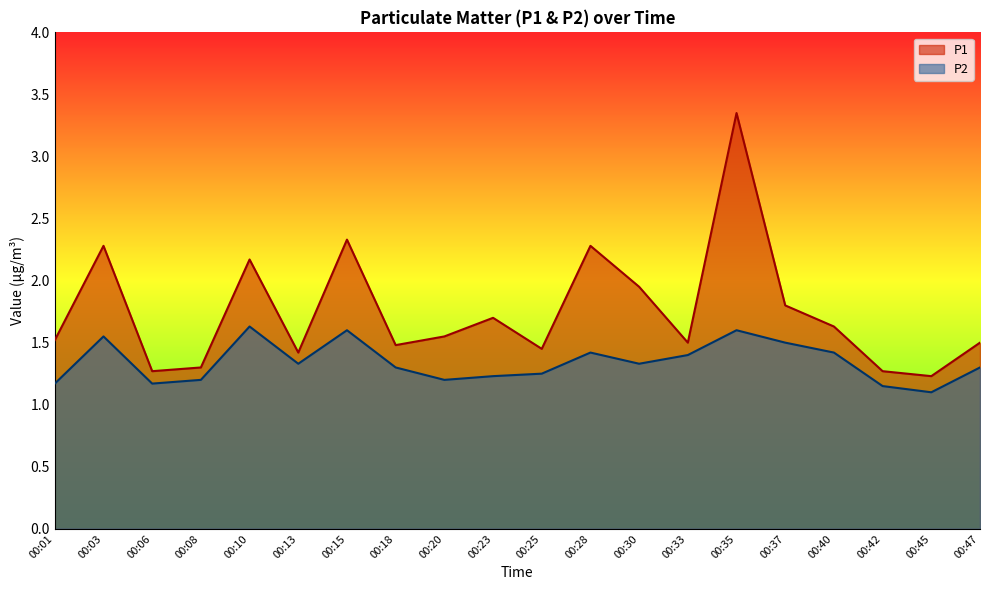

Where is the first local minimum for P1?

00:06